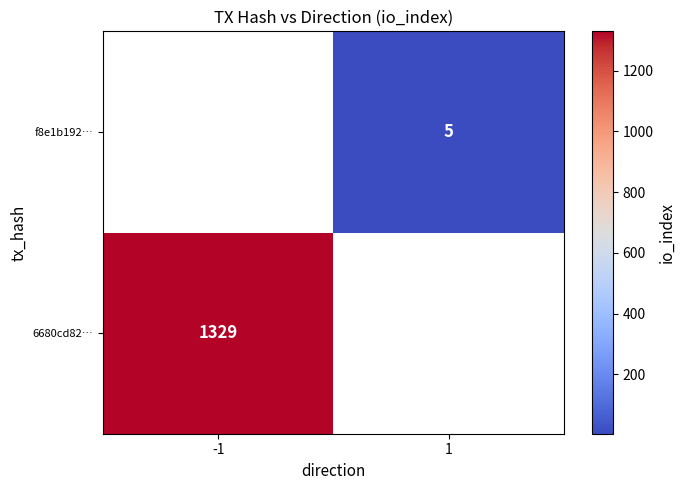

Is it true that 6680cd82… equals 1329 at -1?

True